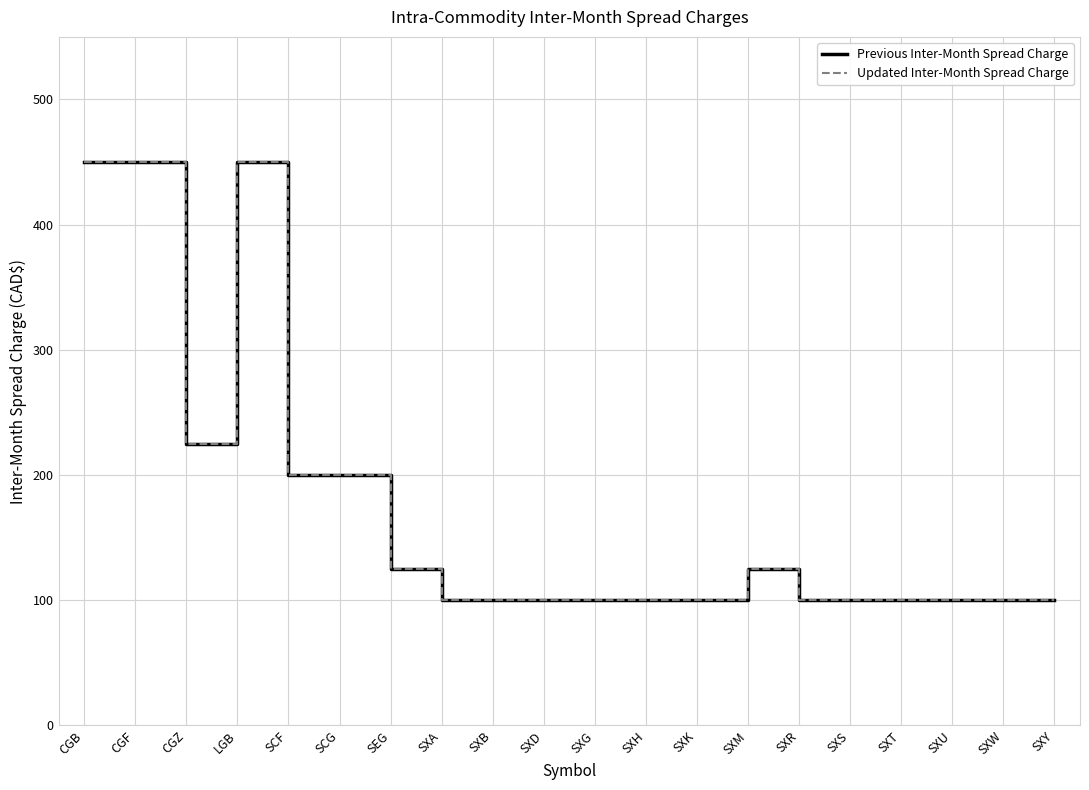

Does the chart display data point markers on the line(s)?

No